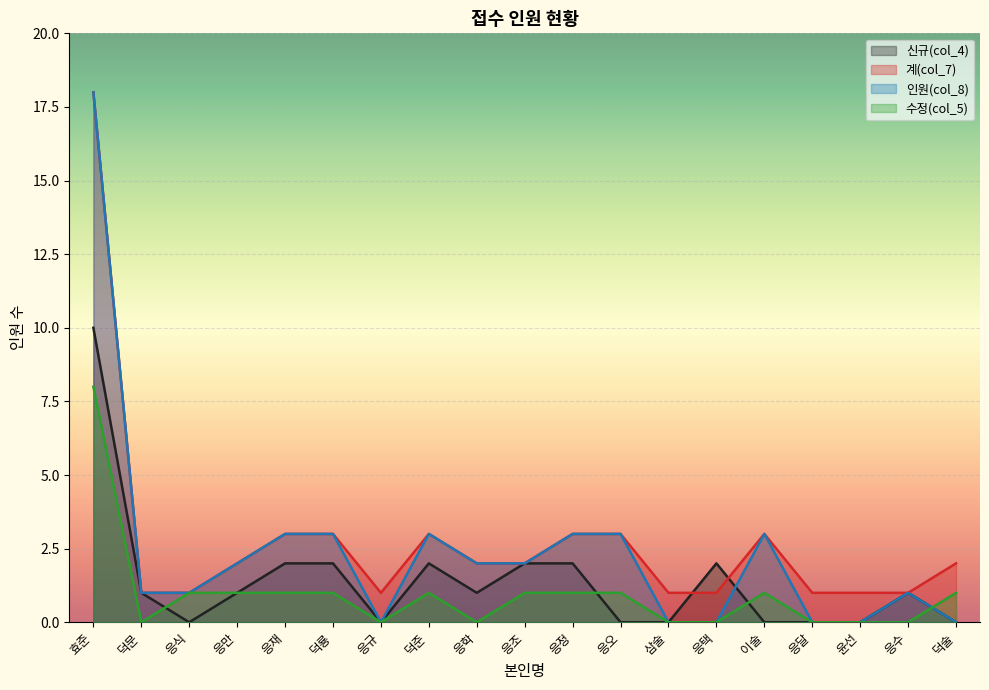

Between which two adjacent categories do 신규(col_4) and 수정(col_5) first intersect?

덕문 and 응식